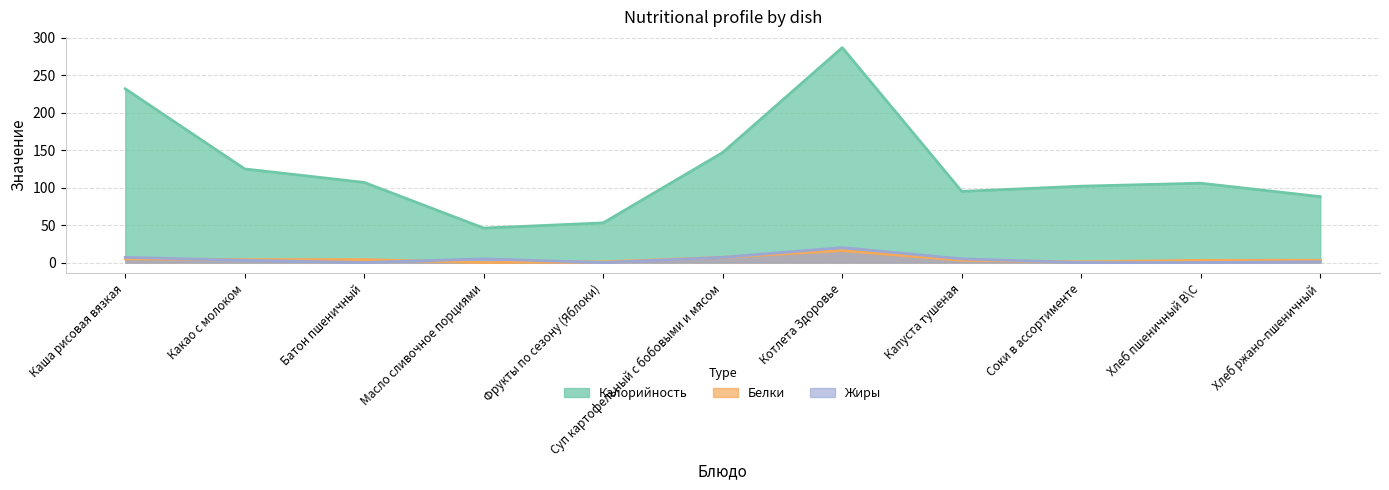

How many lines are shown in the chart?

3